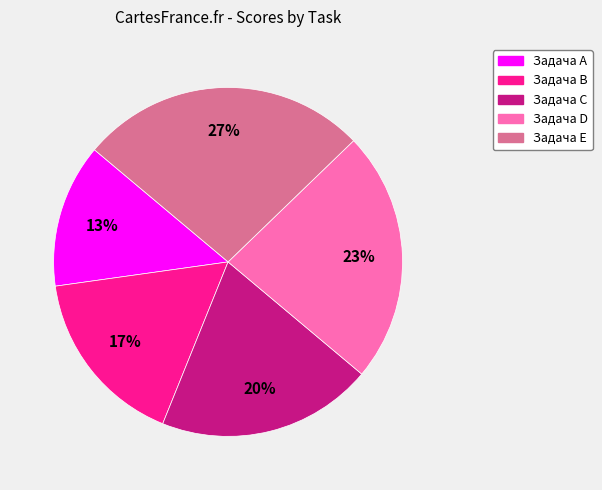

What percentage is the Задача E slice, to the nearest percent?

27%